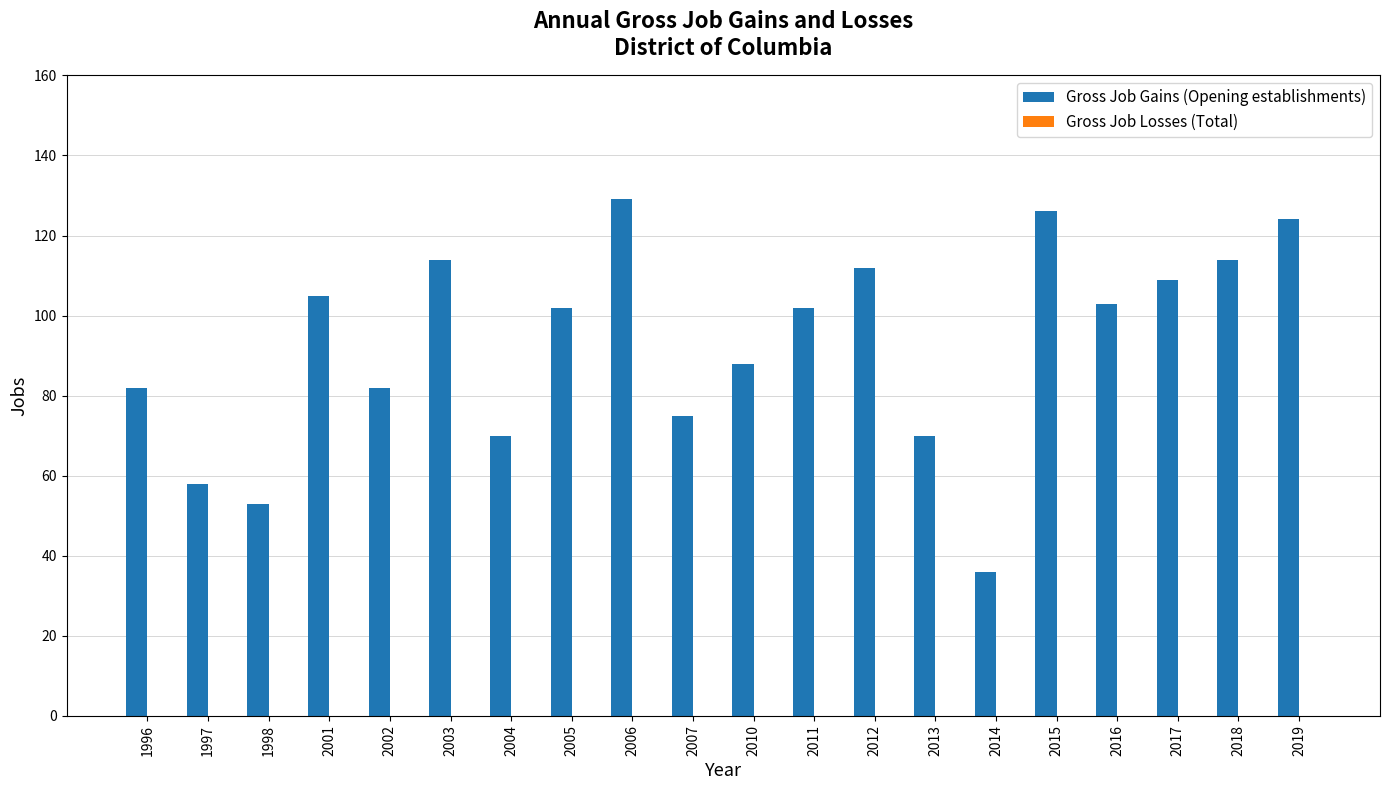

Which has a higher value, 2001 or 2010?

2001